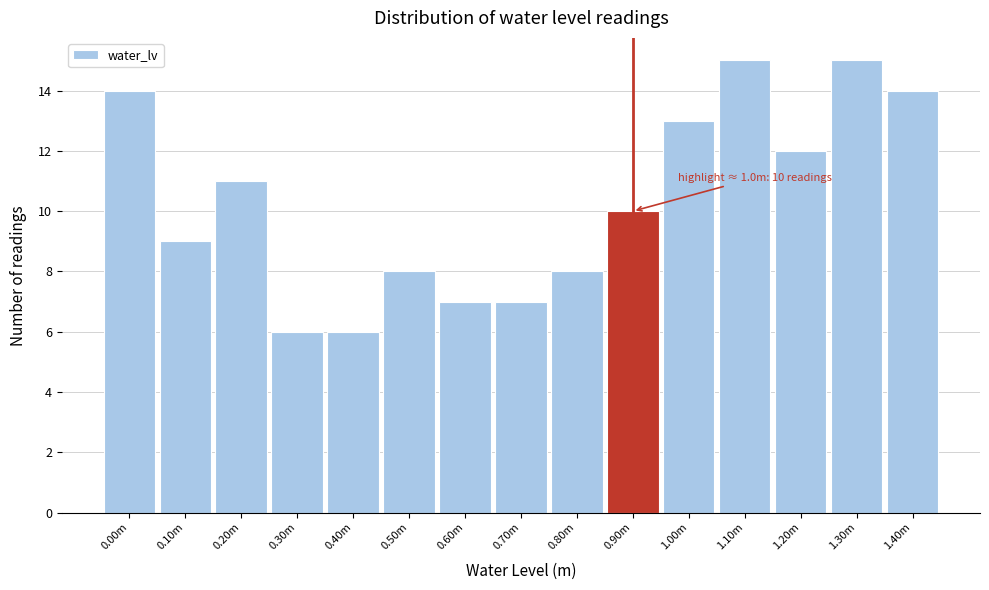

Reading right to left, extract all data points from this chart.

1.40m=14	1.30m=15	1.20m=12	1.10m=15	1.00m=13	0.90m=10	0.80m=8	0.70m=7	0.60m=7	0.50m=8	0.40m=6	0.30m=6	0.20m=11	0.10m=9	0.00m=14